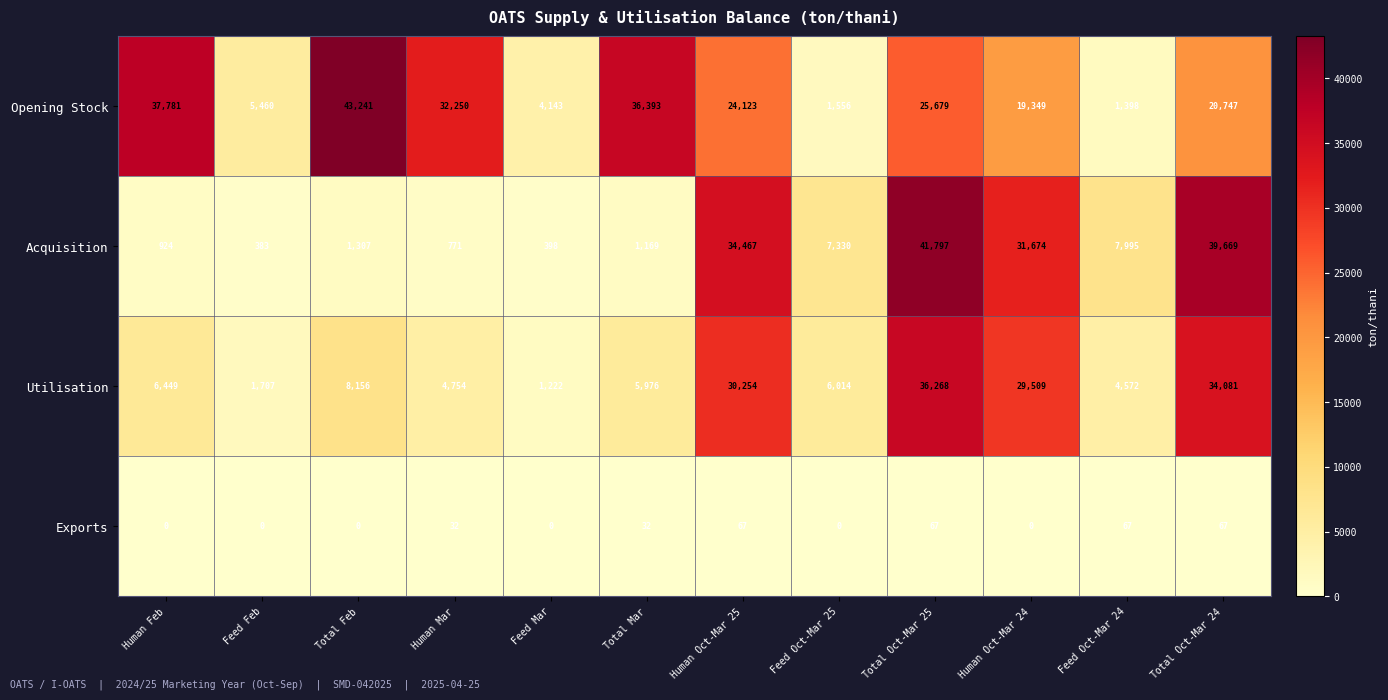

At how many categories does at least one series exceed 34956?

5